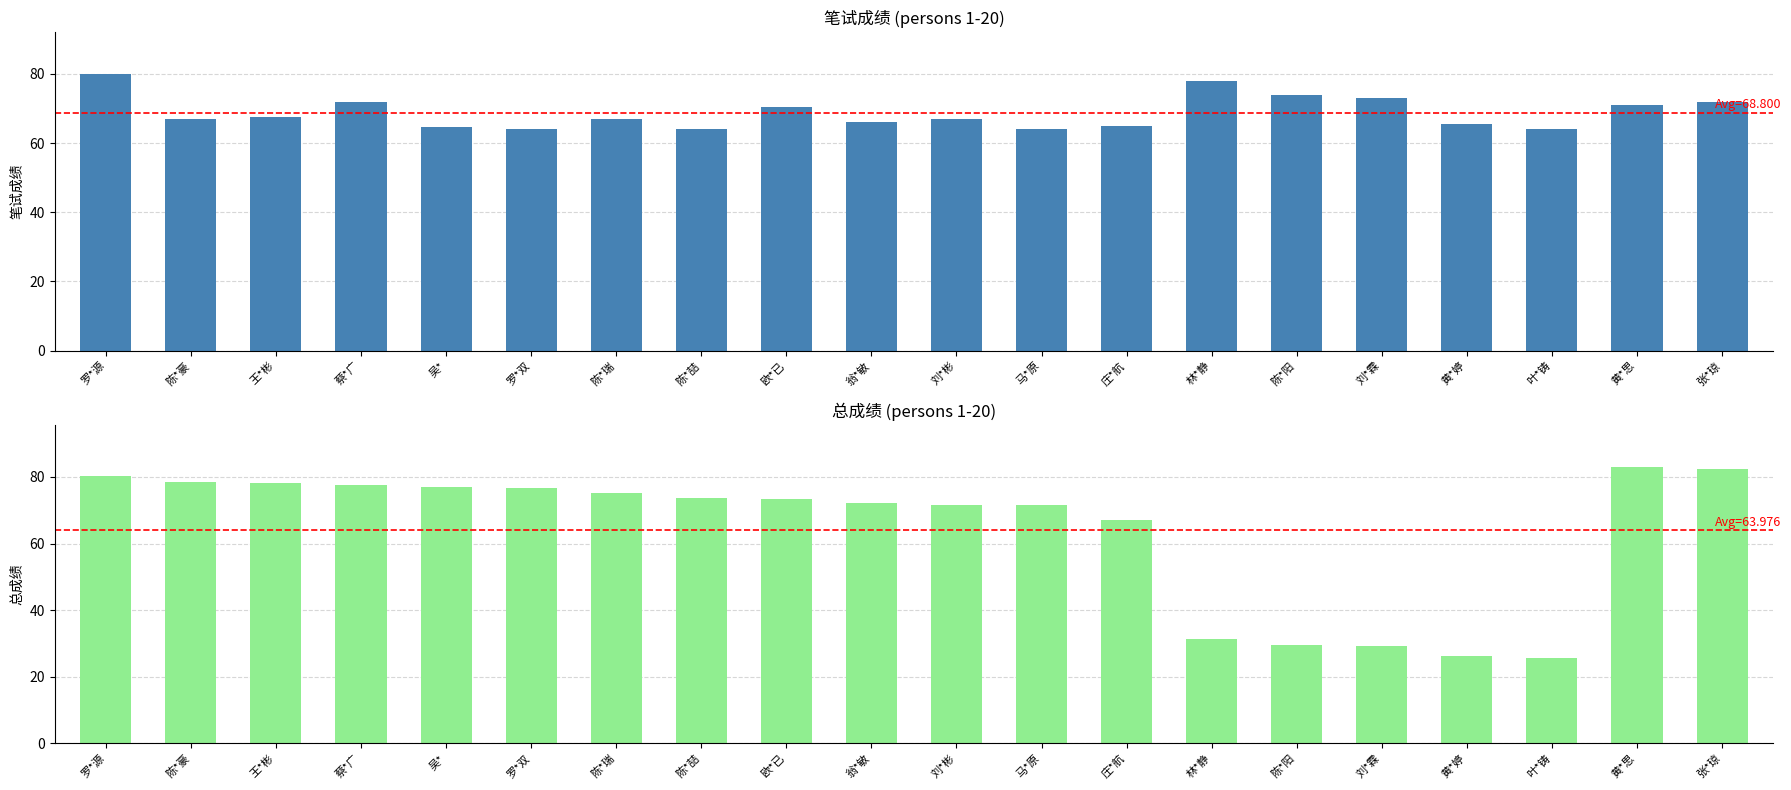

Reading left to right, transcribe all the data shown in this chart.

笔试成绩: 罗*源=80.0	陈*豪=67.0	王*彬=67.5	蔡*广=72.0	吴*=64.5	罗*双=64.0	陈*瑞=67.0	陈*喆=64.0	欧*已=70.5	翁*敏=66.0	刘*彬=67.0	马*原=64.0	庄*航=65.0	林*静=78.0	陈*阳=74.0	刘*霖=73.0	黄*婷=65.5	叶*铸=64.0	黄*思=71.0	张*琼=72.0
总成绩: 罗*源=80.4	陈*豪=78.3	王*彬=78.1	蔡*广=77.6	吴*=76.9	罗*双=76.7	陈*瑞=75.2	陈*喆=73.6	欧*已=73.3	翁*敏=72.1	刘*彬=71.6	马*原=71.5	庄*航=67.0	林*静=31.2	陈*阳=29.6	刘*霖=29.2	黄*婷=26.2	叶*铸=25.6	黄*思=83.1	张*琼=82.3